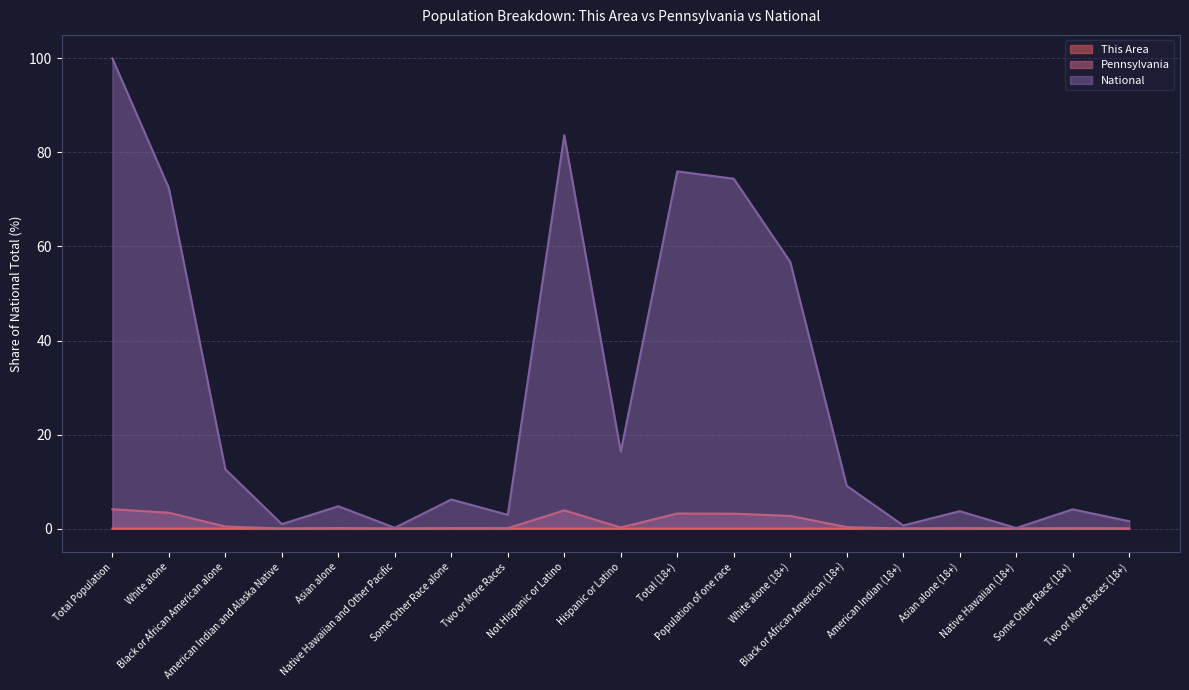

Which label corresponds to the largest value in the chart?

Total Population